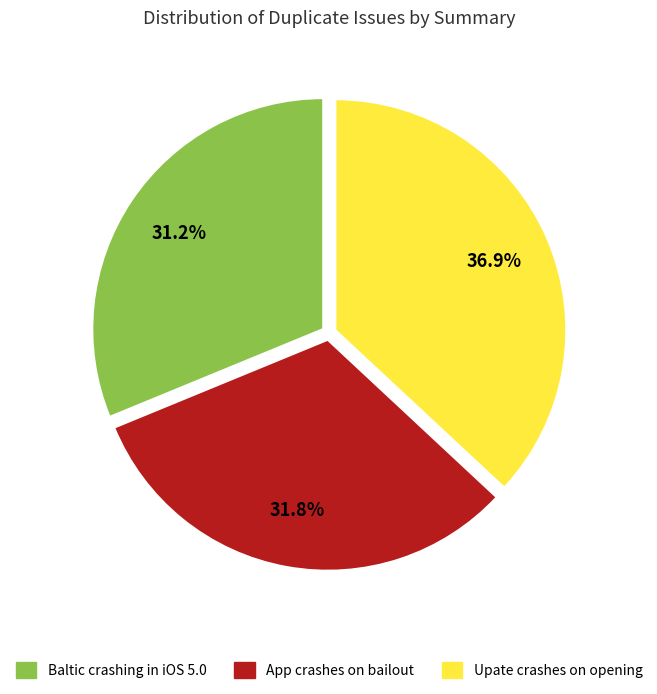

Between Baltic crashing in iOS 5.0 and Upate crashes on opening, which is larger?

Upate crashes on opening